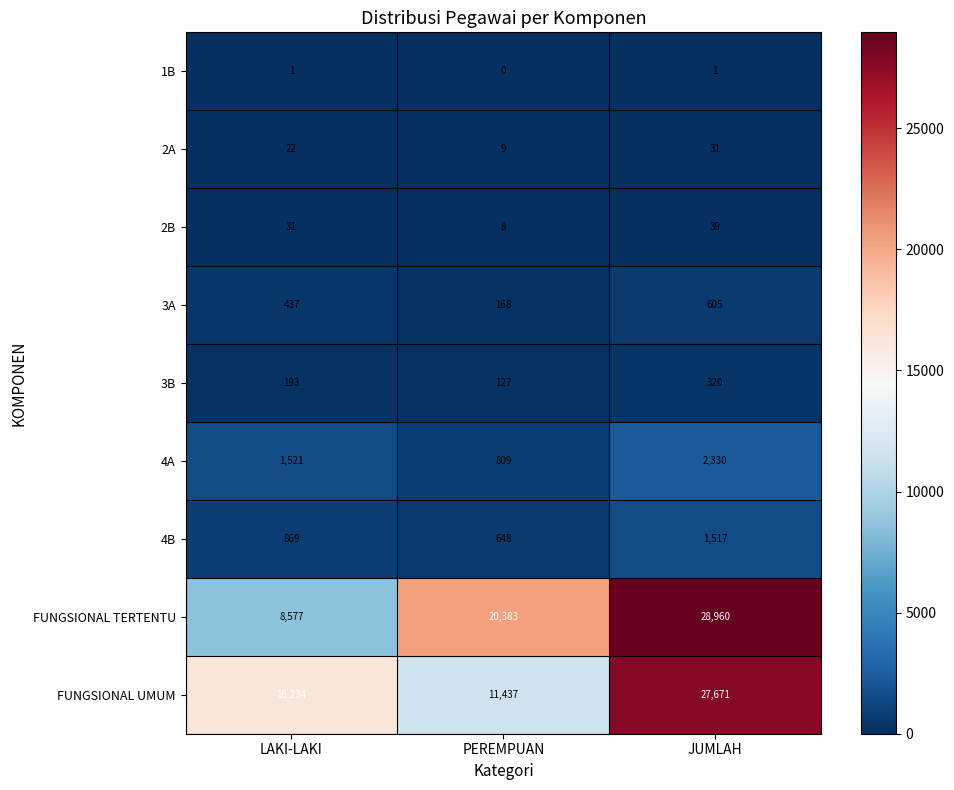

How many distinct data groups are displayed?

9